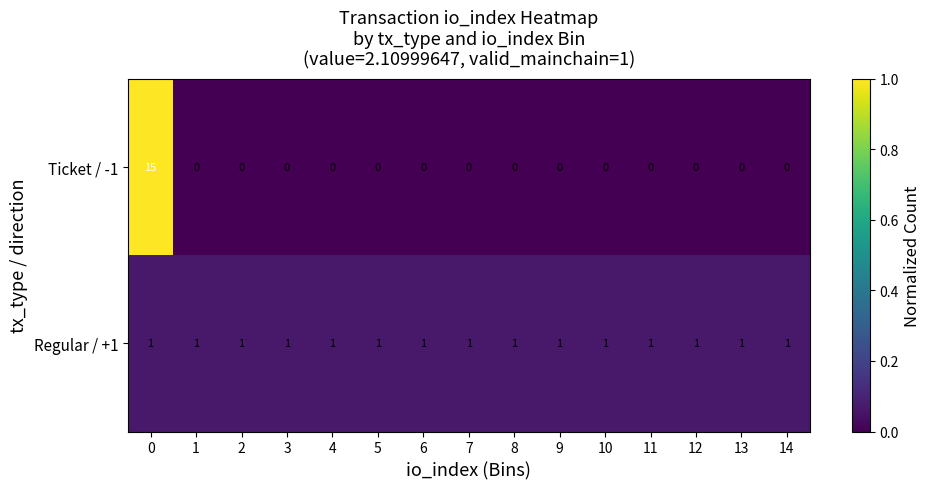

Which series has the largest range (max minus min)?

Ticket / -1